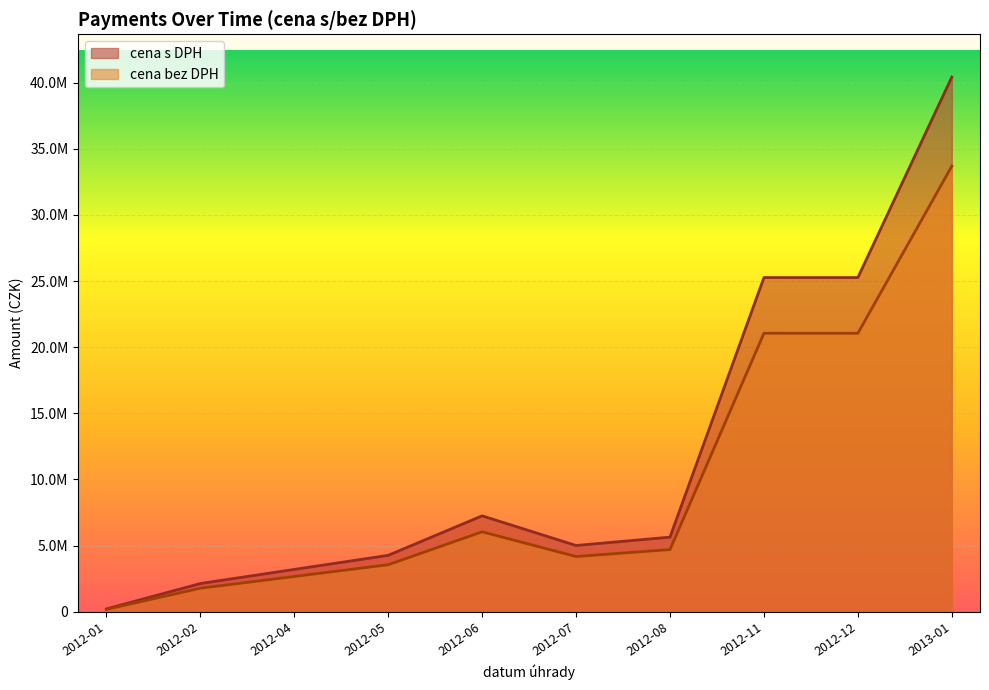

What is the maximum value shown in the chart?

40418400.0